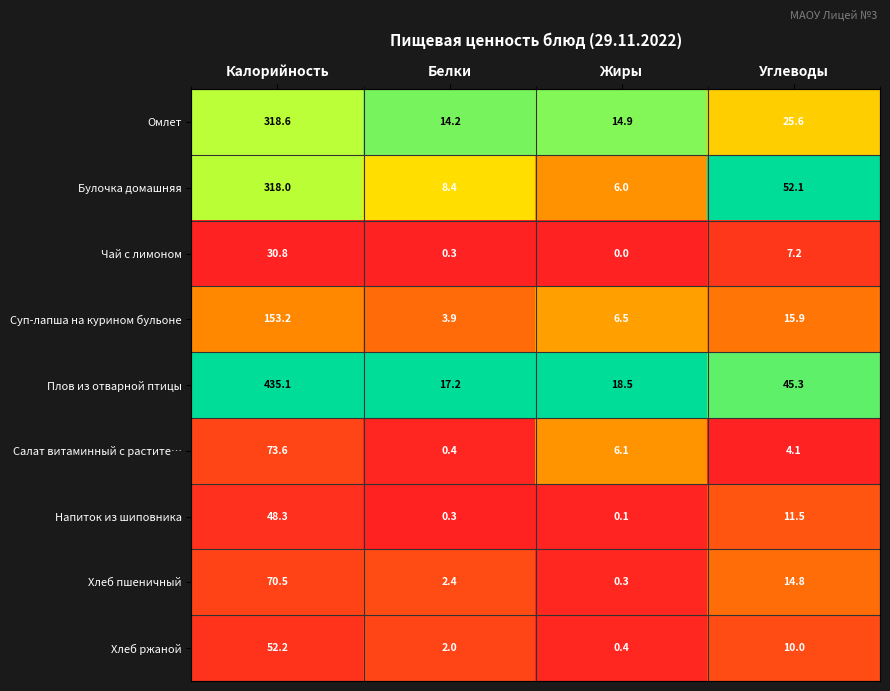

Which series changed the most between Калорийность and Углеводы?

Плов из отварной птицы